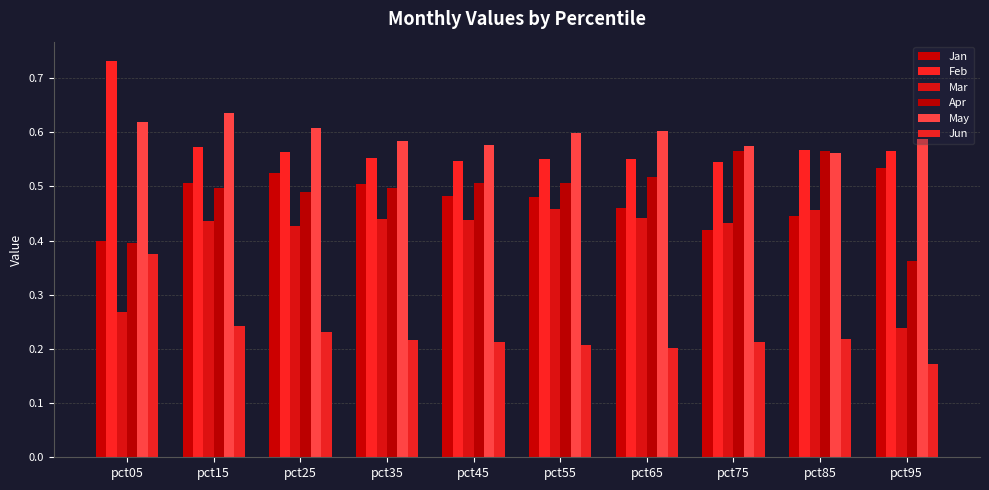

At which category does the chart reach its peak across all series?

pct05